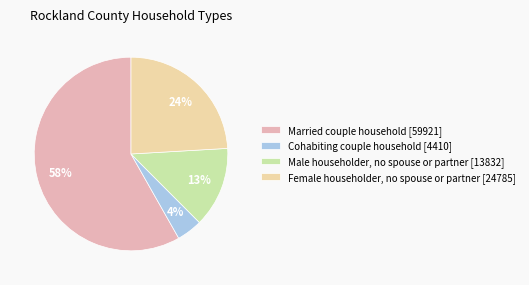

Count the number of slices in the pie.

4